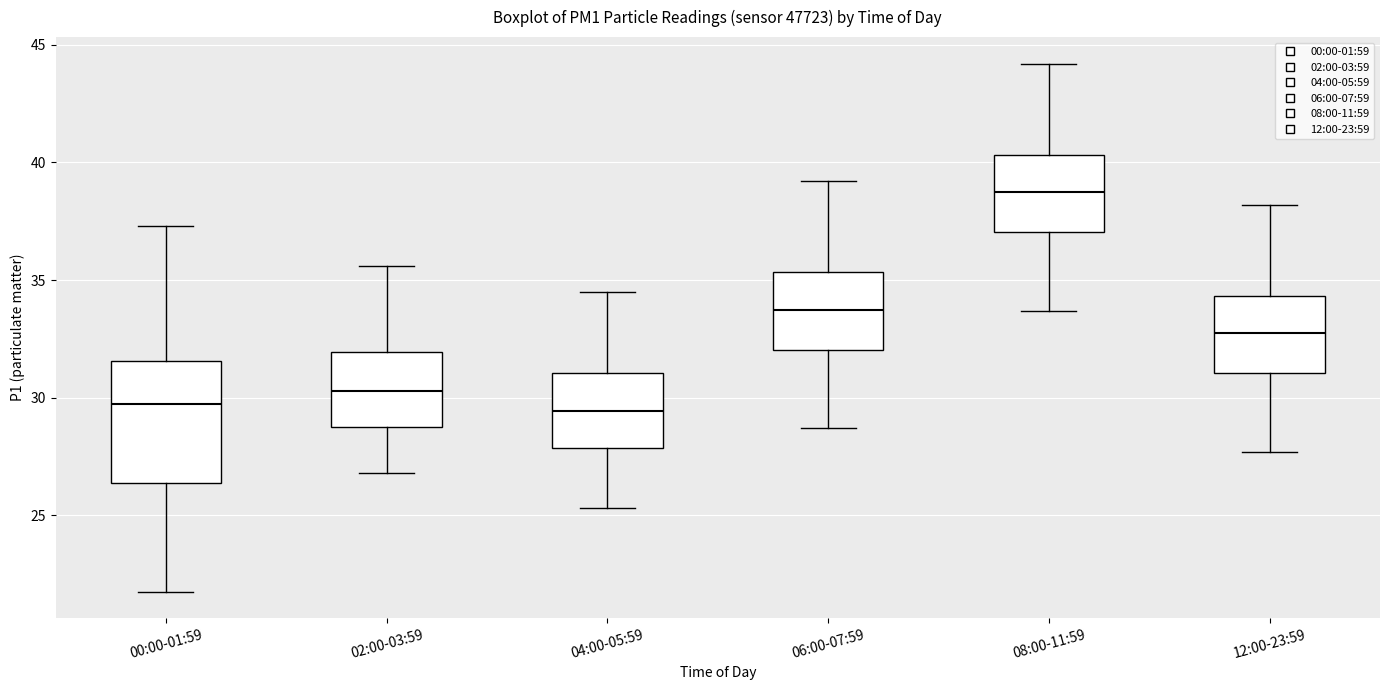

Reading left to right, transcribe this box plot: for each box, give where its median line is, the range the box spans, and where its two whiskers end, as read against the y-axis. The values are not printed on the chart, so give them approximately, as read against the axis.

00:00-01:59: median 29.5, box 26.5 to 31.5, whiskers 22.0 to 37.5
02:00-03:59: median 30.5, box 29.0 to 32.0, whiskers 27.0 to 35.5
04:00-05:59: median 29.5, box 28.0 to 31.0, whiskers 25.5 to 34.5
06:00-07:59: median 34.0, box 32.0 to 35.5, whiskers 28.5 to 39.0
08:00-11:59: median 39.0, box 37.0 to 40.5, whiskers 33.5 to 44.0
12:00-23:59: median 33.0, box 31.0 to 34.5, whiskers 27.5 to 38.0